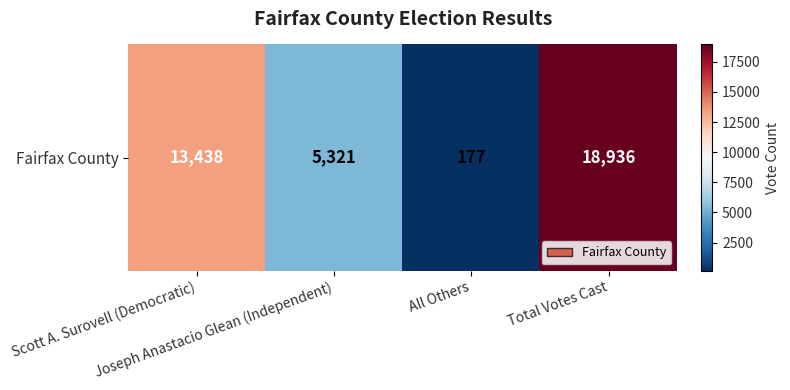

What is the difference between the values at All Others and Total Votes Cast?

18759